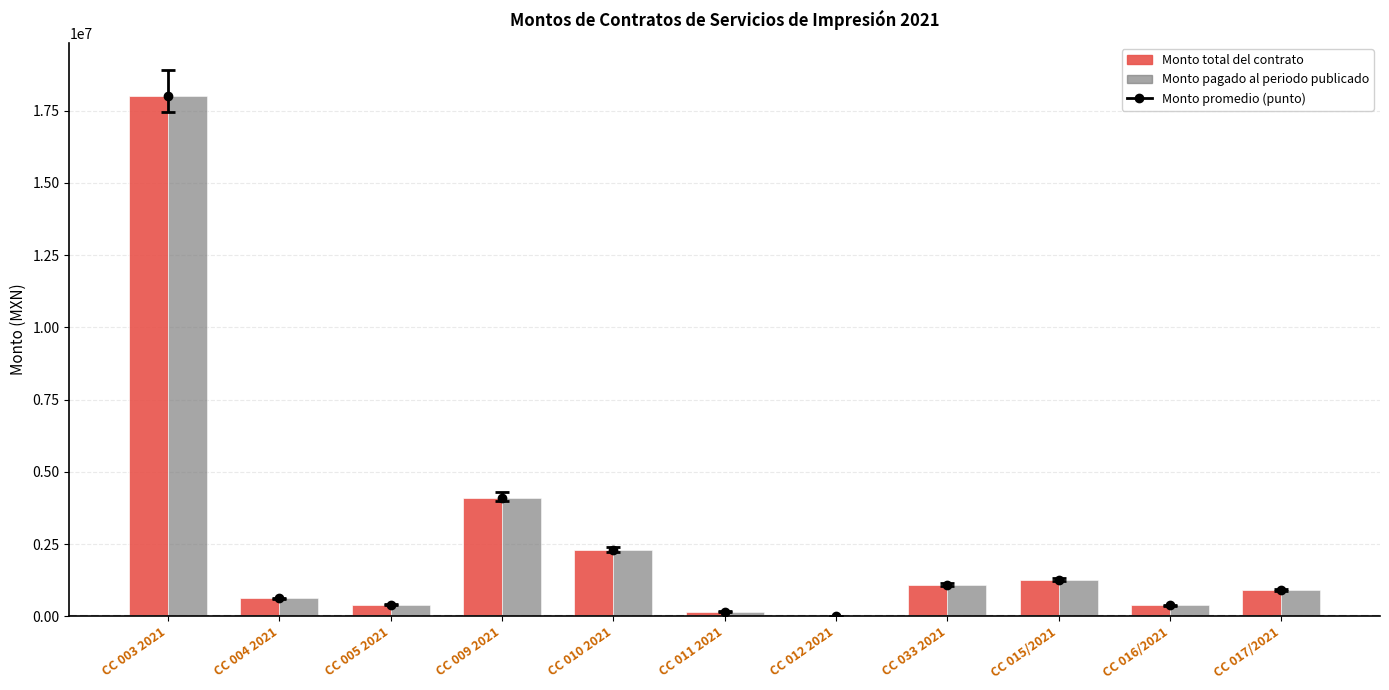

What is the maximum value shown in the chart?

18000000.0